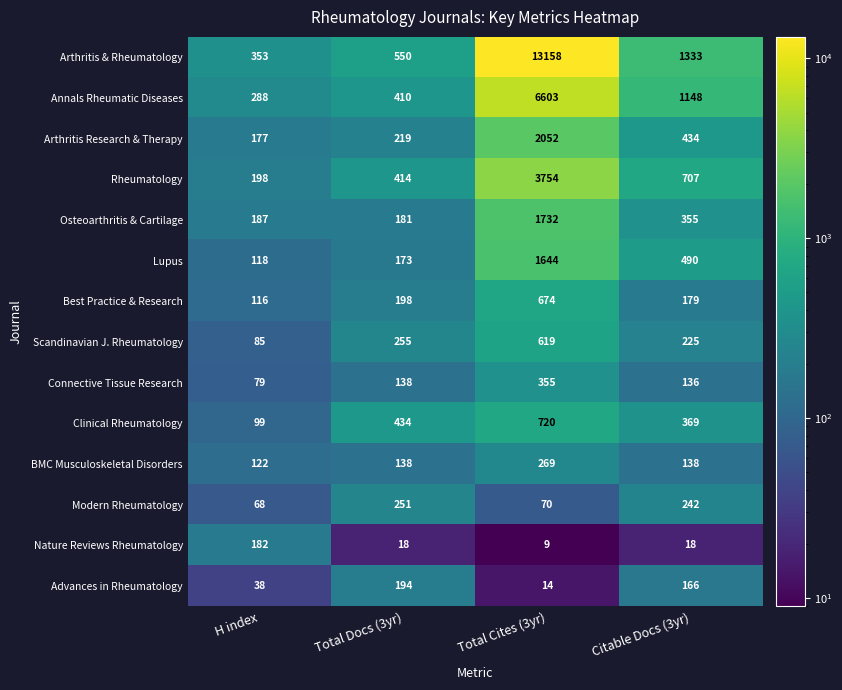

Is it true that Lupus equals 648 at Total Cites (3yr)?

False